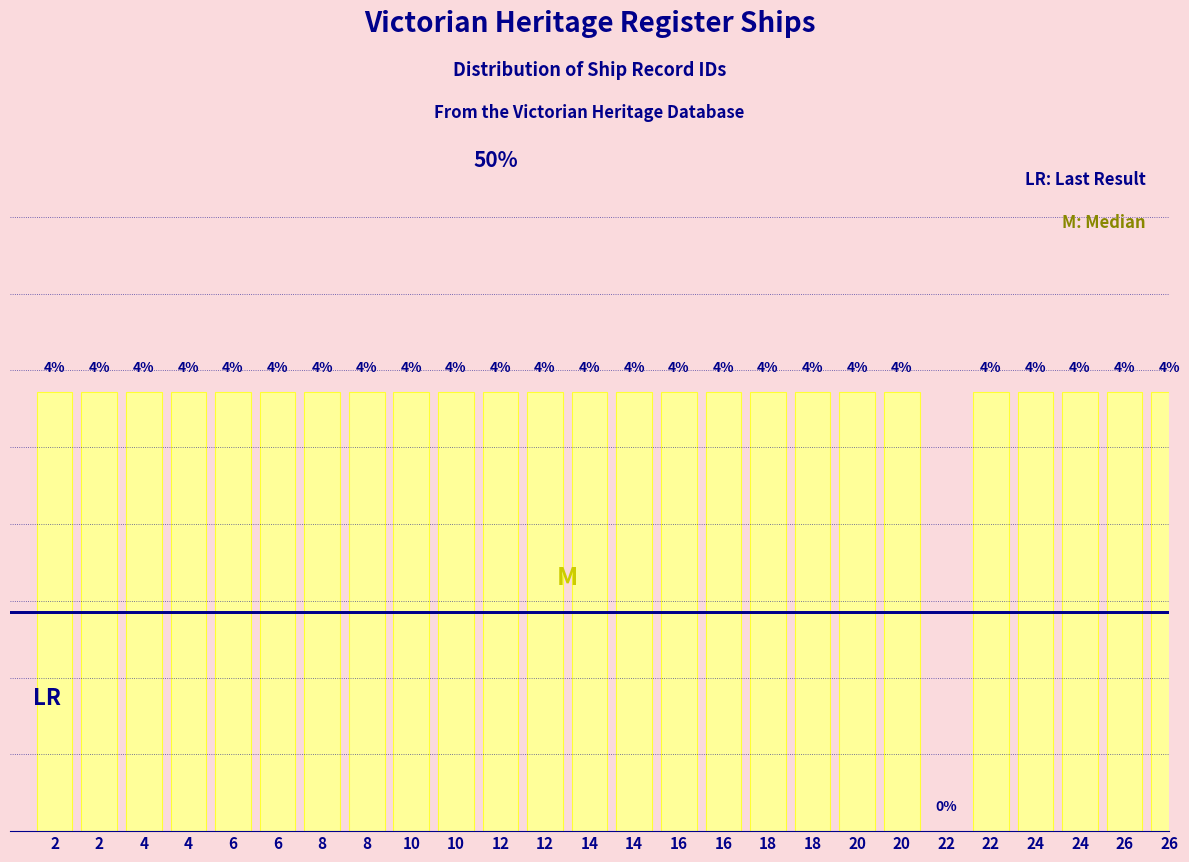

Are the bars horizontal?

No